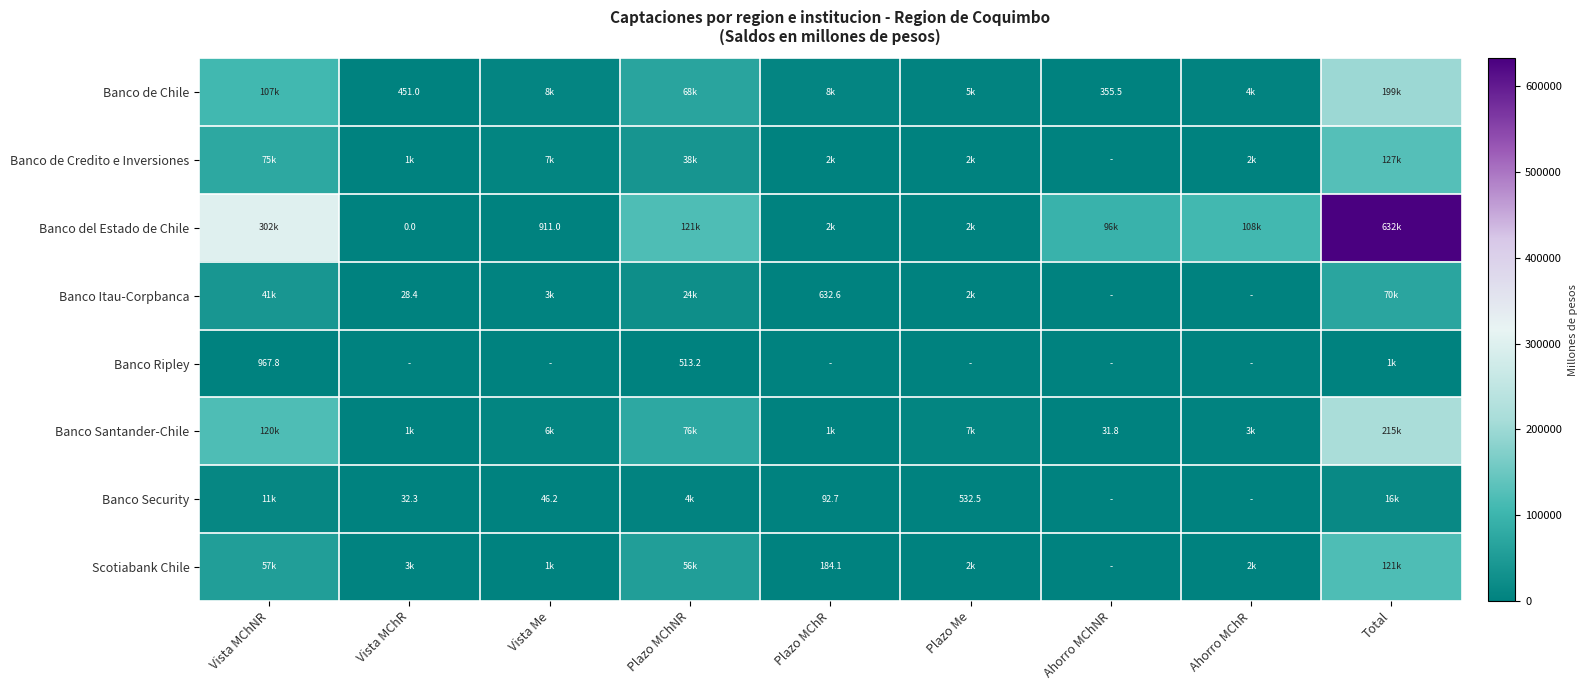

What is the highest value of the Banco Security series?

15872.6